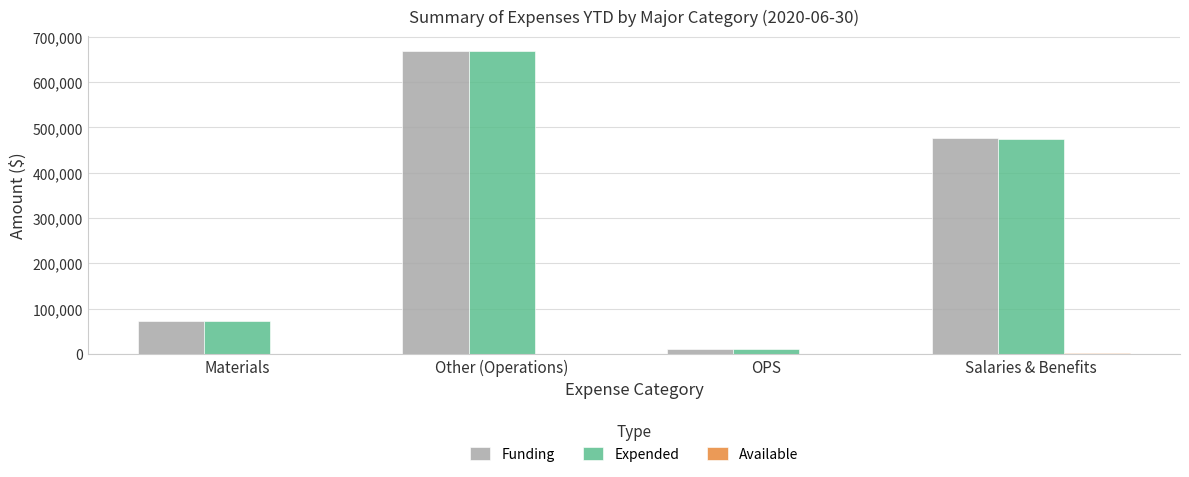

Where is Expended nearest to the value 339531?

Salaries & Benefits